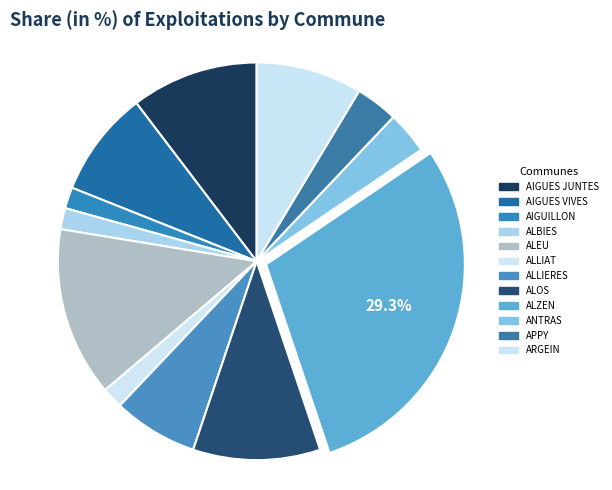

Count the number of slices in the pie.

12